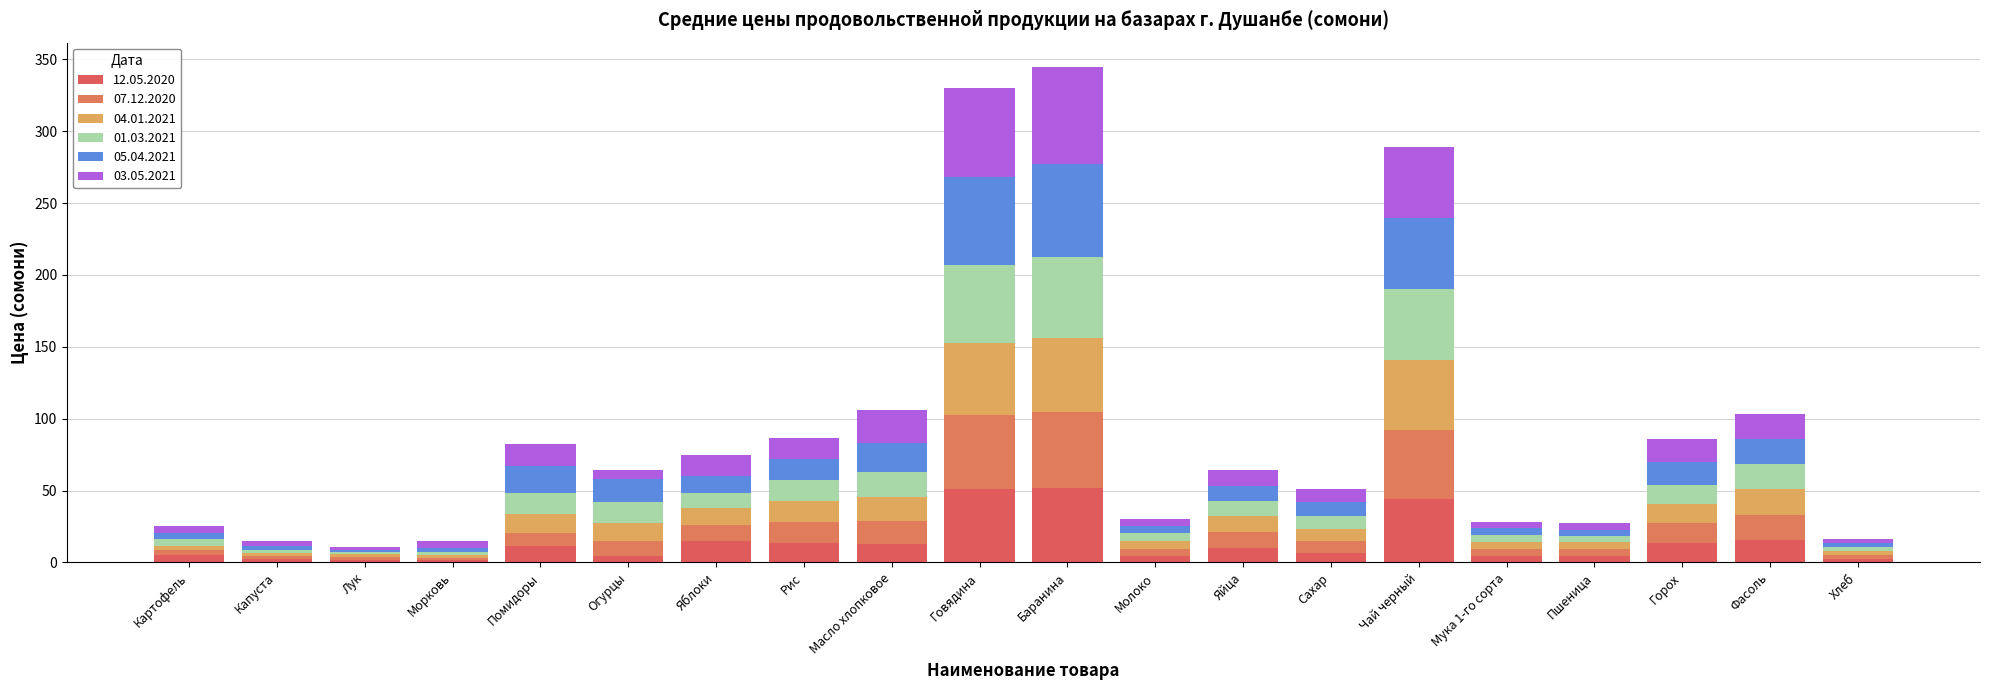

What is the total value across all series at Картофель?

25.1